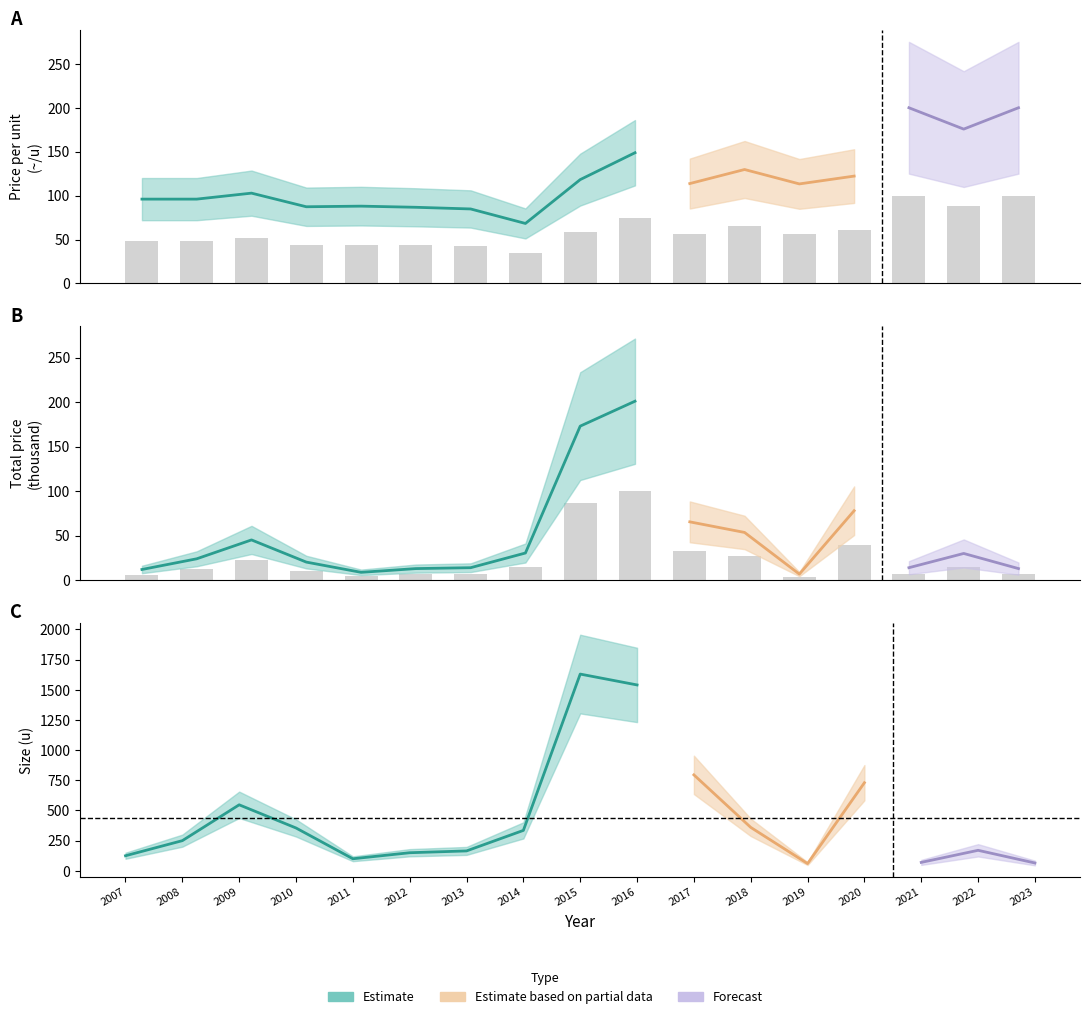

What is the smallest value displayed?

3.4